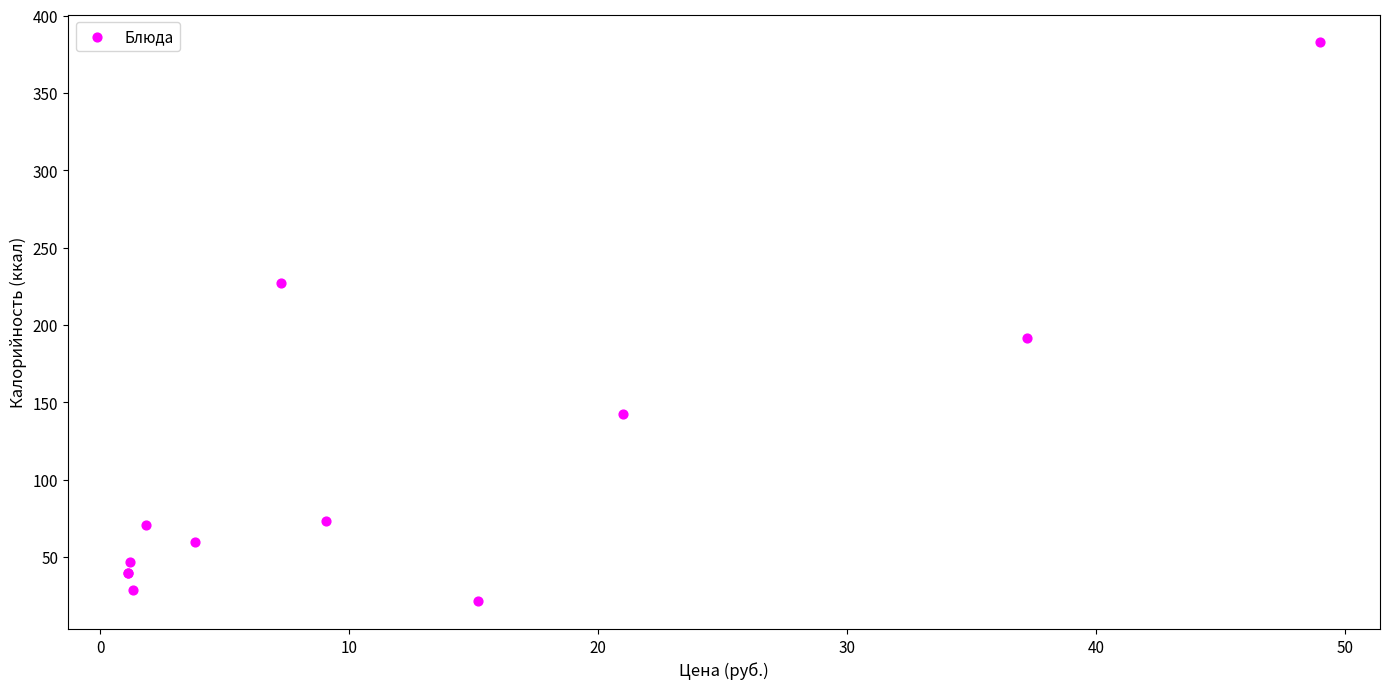

What Y value in the scatter plot is closest to 202?

191.9